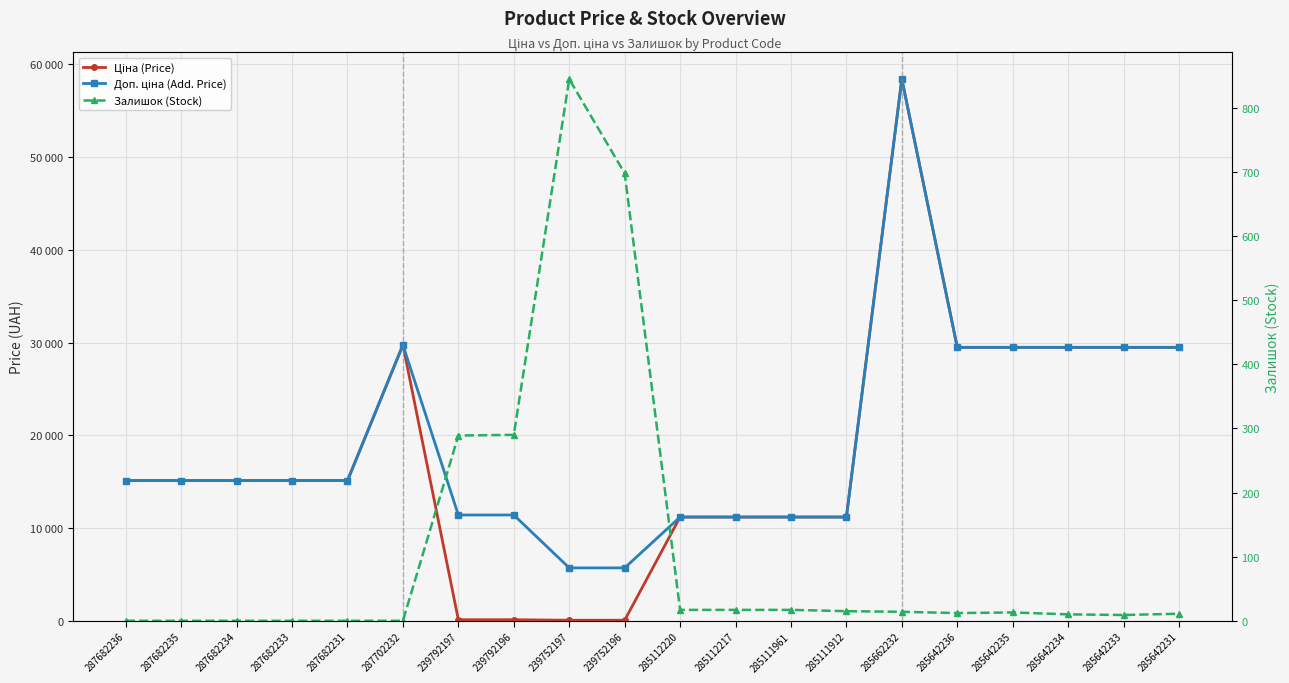

Which category has the lowest value across all series?

287682236